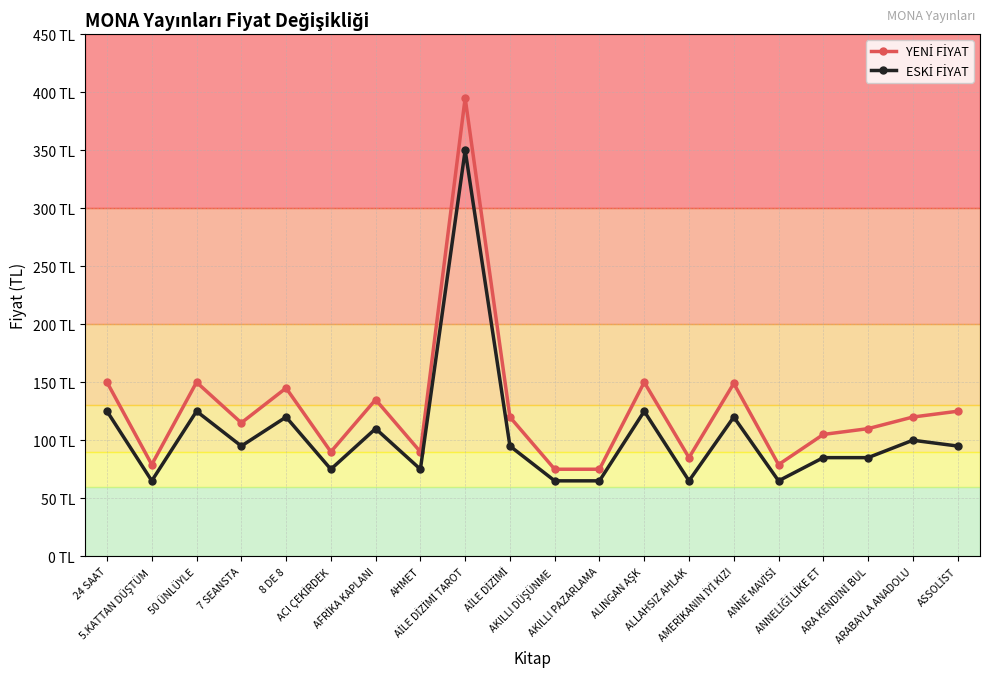

What is the label of the 8th point from the right?

ALINGAN AŞK